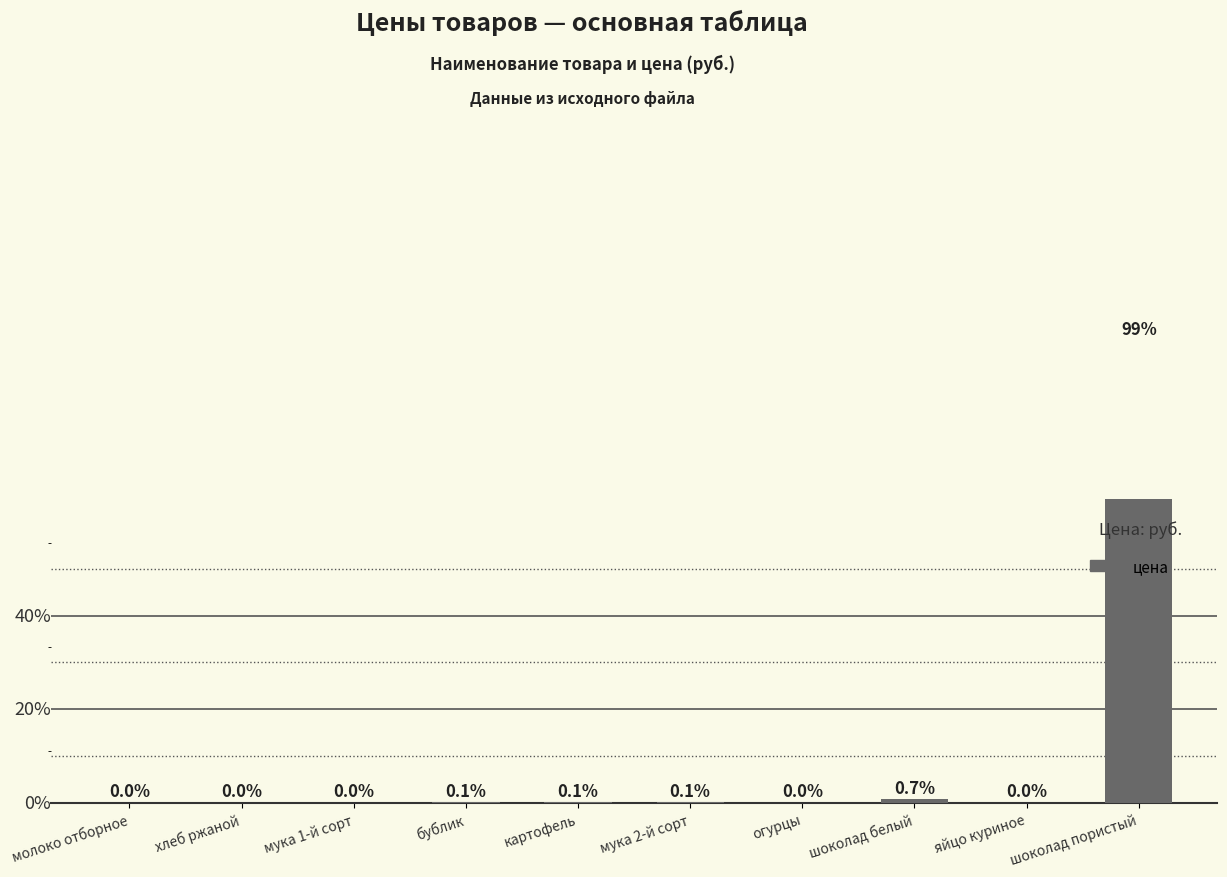

Between шоколад пористый and огурцы, which is larger?

шоколад пористый